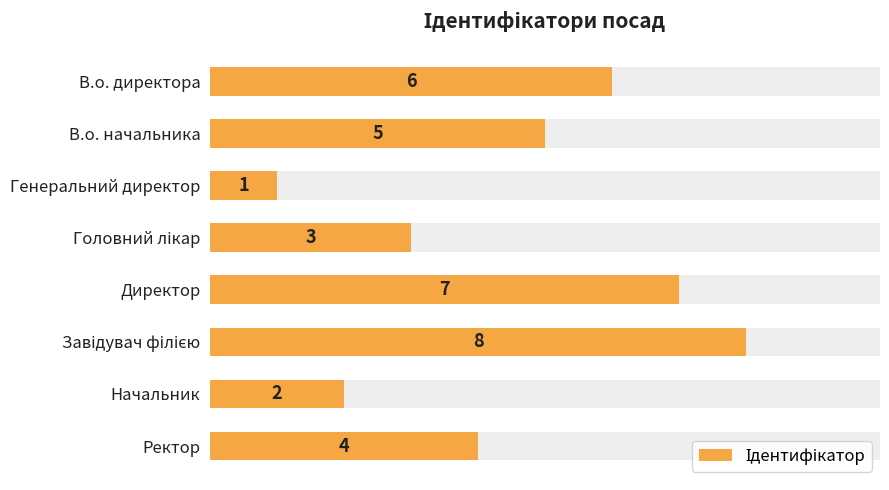

What is the value of the 3rd bar from the left?

1